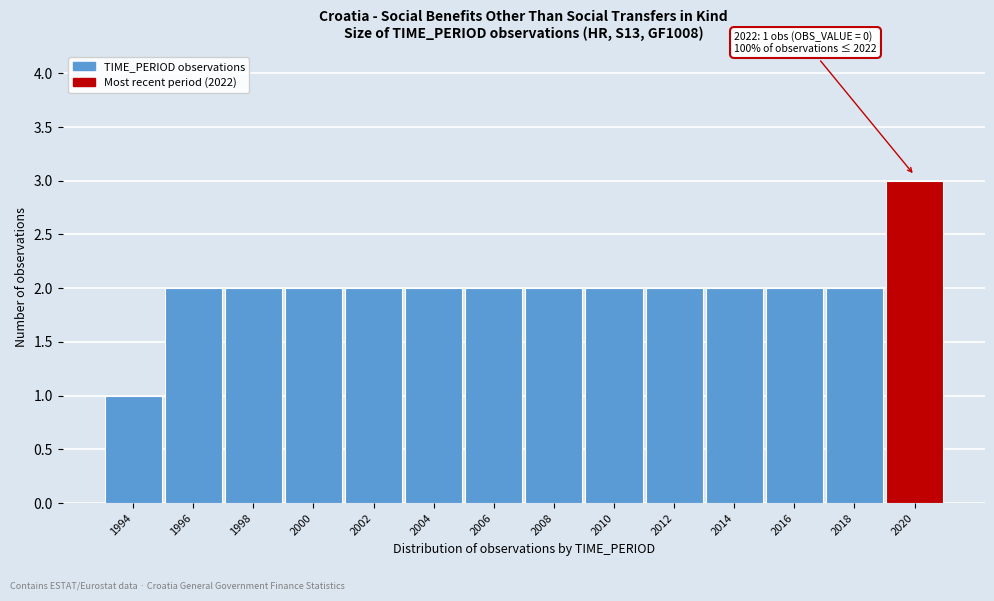

Reading left to right, extract all data points from this chart.

1994=1	1996=2	1998=2	2000=2	2002=2	2004=2	2006=2	2008=2	2010=2	2012=2	2014=2	2016=2	2018=2	2020=3